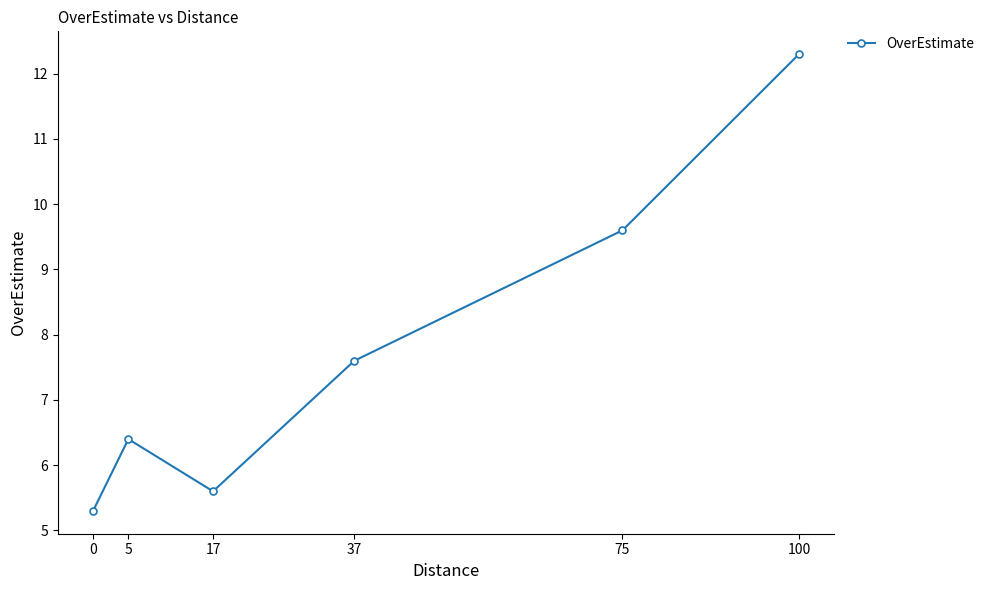

True or false: there are more than 1 points higher than both neighbors.

False